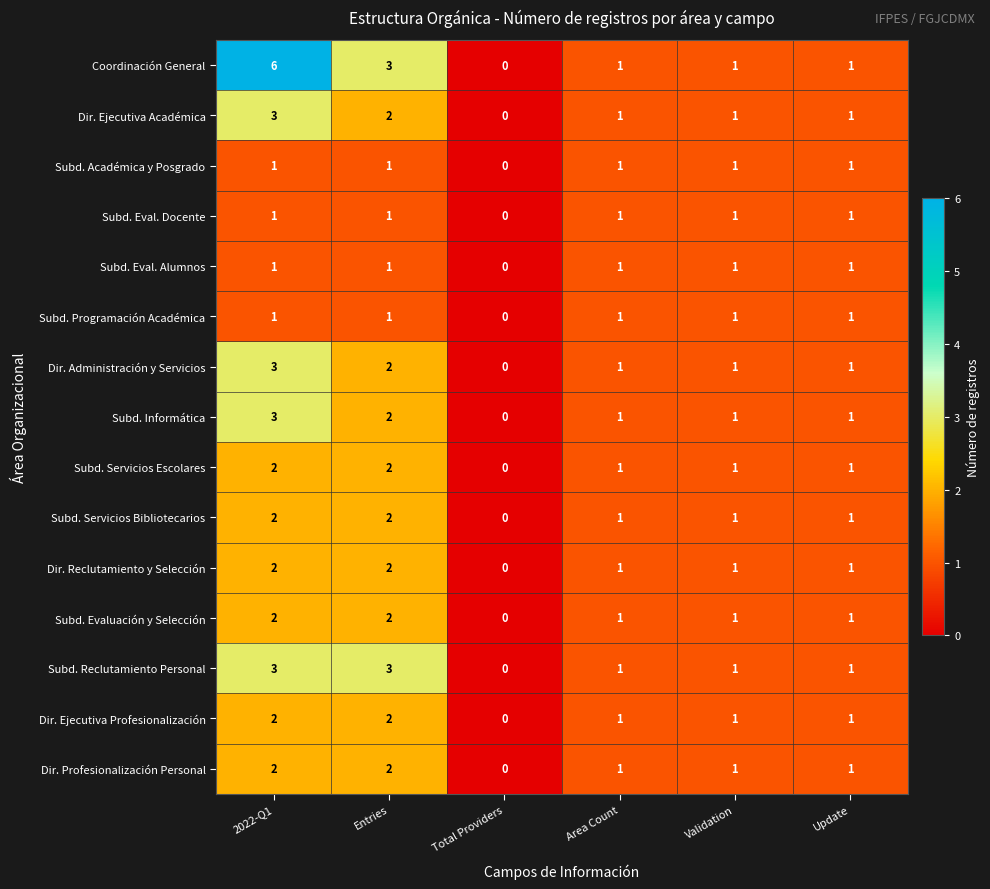

What is the total value across all series at Entries?

28